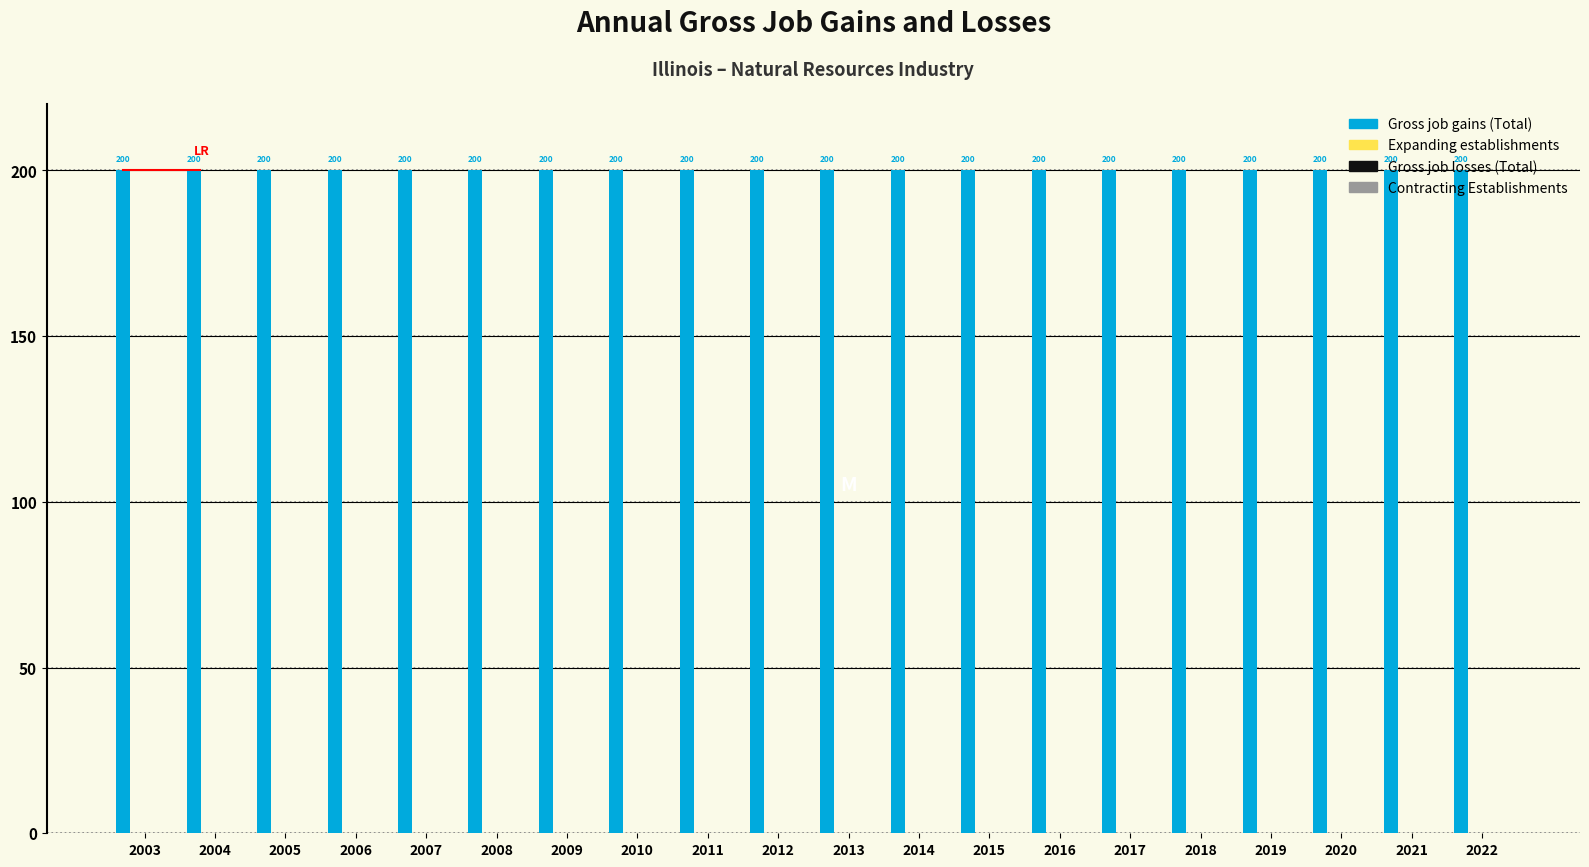

Reading right to left, list all the values displayed in this chart.

Gross job gains (Total): 200	200	200	200	200	200	200	200	200	200	200	200	200	200	200	200	200	200	200	200
Expanding establishments: 0	0	0	0	0	0	0	0	0	0	0	0	0	0	0	0	0	0	0	0
Gross job losses (Total): 0	0	0	0	0	0	0	0	0	0	0	0	0	0	0	0	0	0	0	0
Contracting Establishments: 0	0	0	0	0	0	0	0	0	0	0	0	0	0	0	0	0	0	0	0